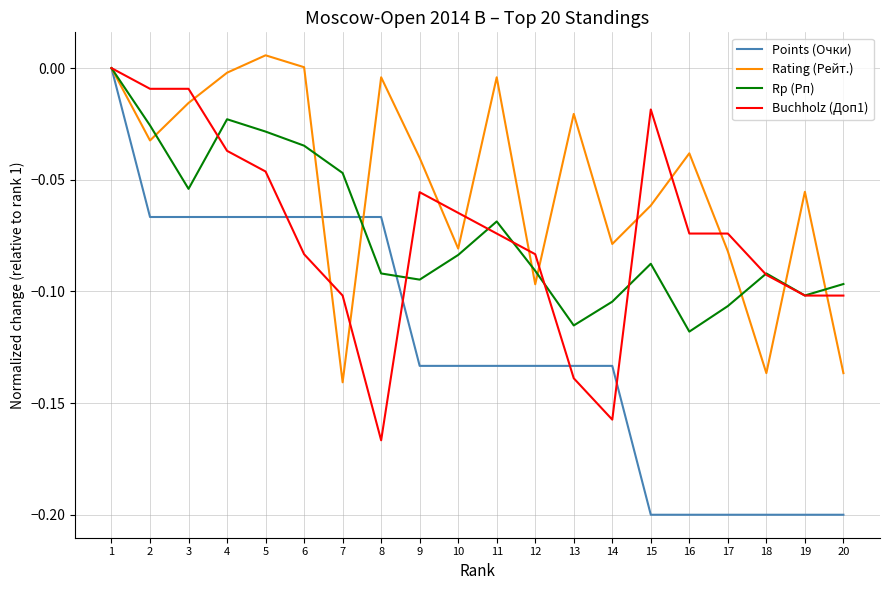

What are all the series names shown in the legend?

Points (Очки), Rating (Рейт.), Rp (Рп), Buchholz (Доп1)